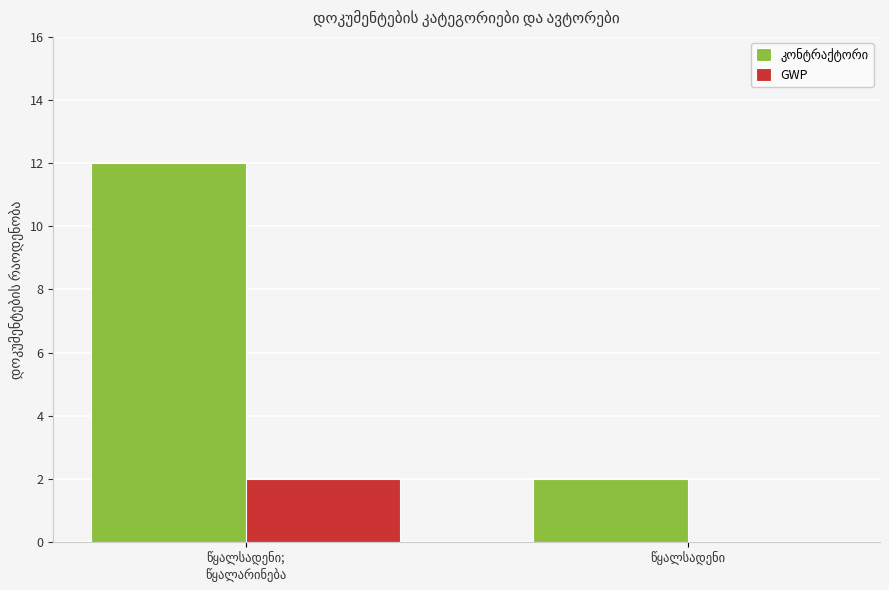

What is the maximum value shown in the chart?

12